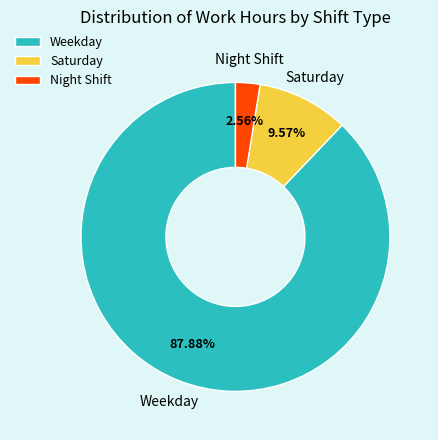

To the nearest percent, what is the average slice percentage?

33%